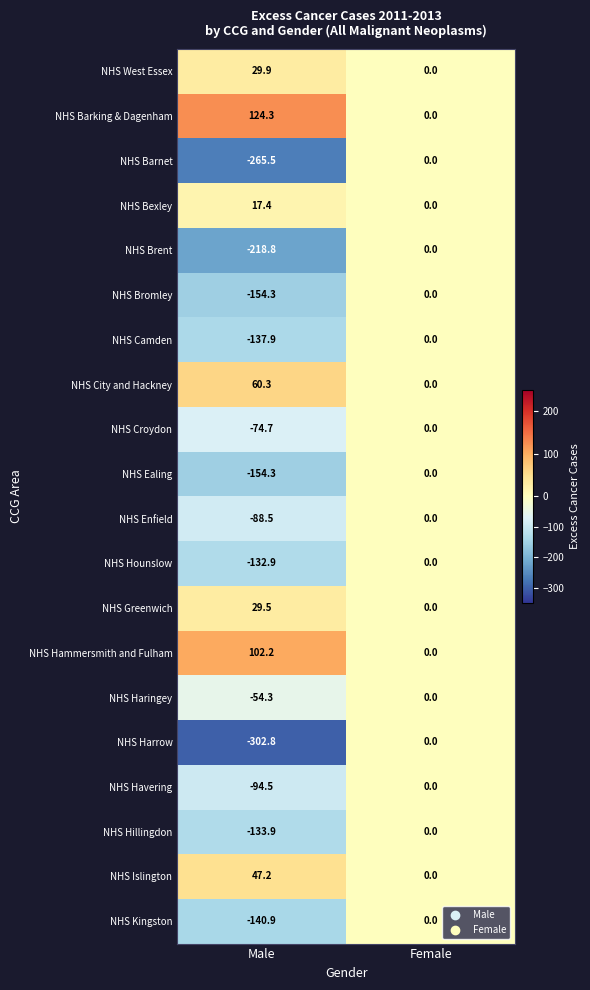

At which label is NHS Barking & Dagenham closest to 62?

Female